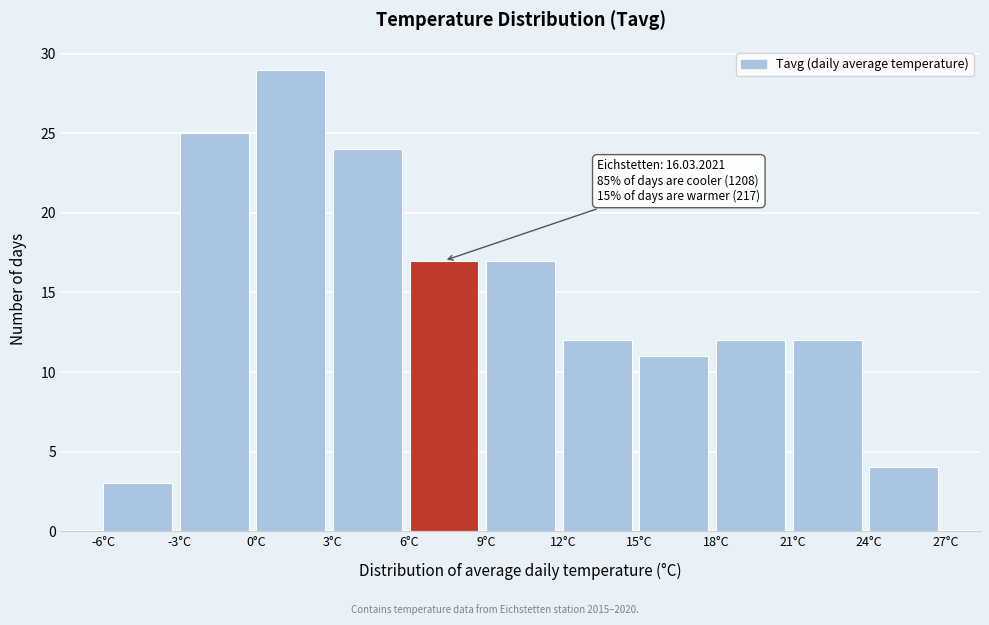

Over which range of the x-axis is the bar tallest?

0 to 3